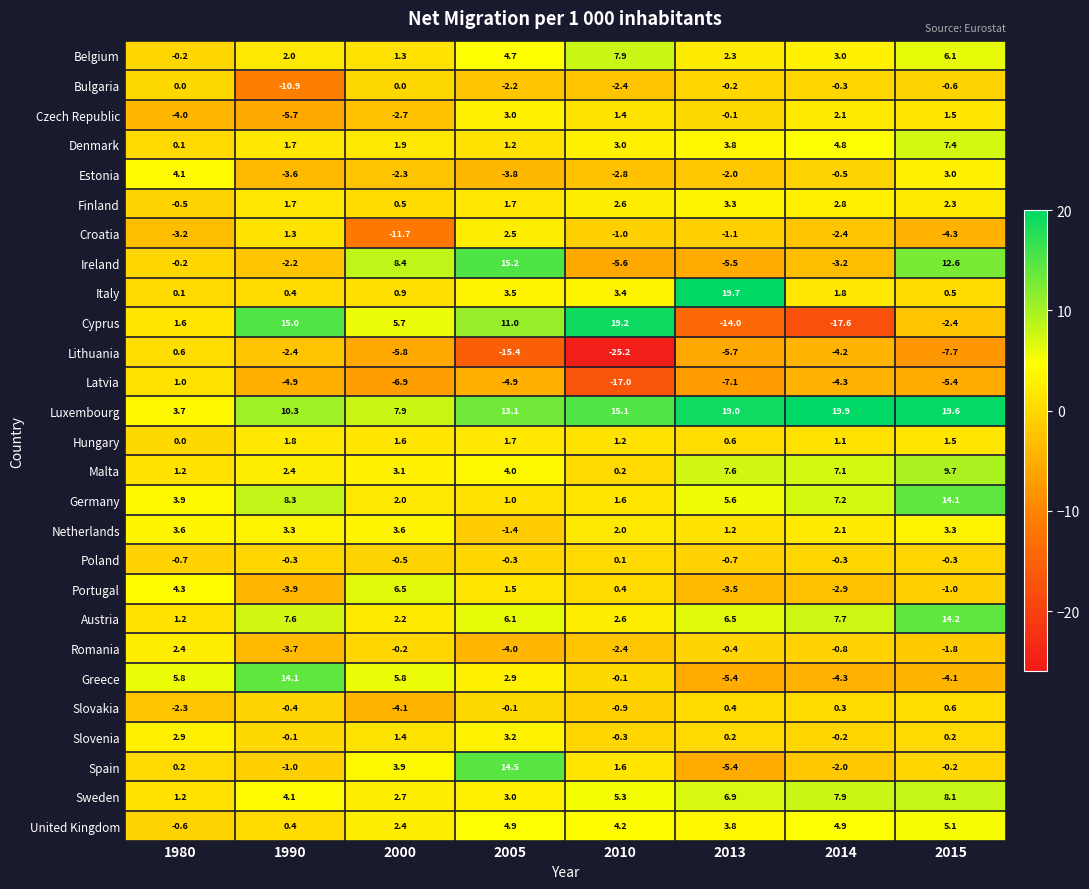

Rank the categories by Luxembourg value from highest to lowest.

2014, 2015, 2013, 2010, 2005, 1990, 2000, 1980